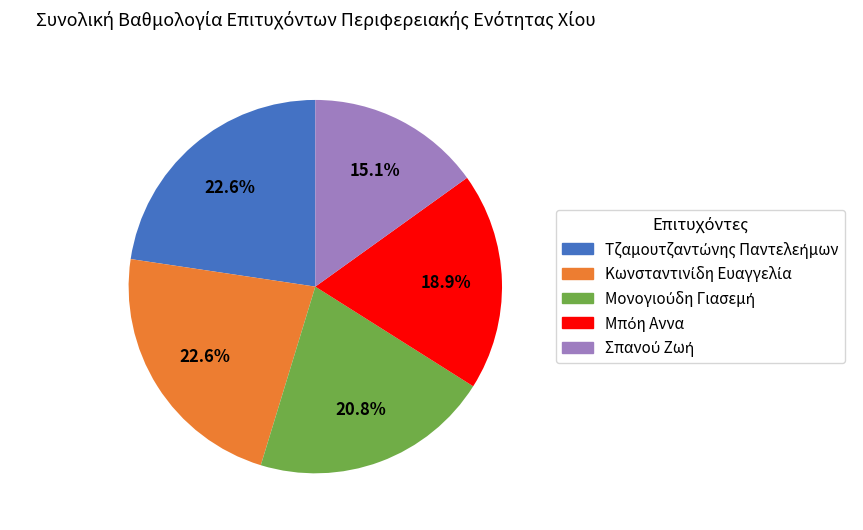

Is there a majority slice in this chart?

No